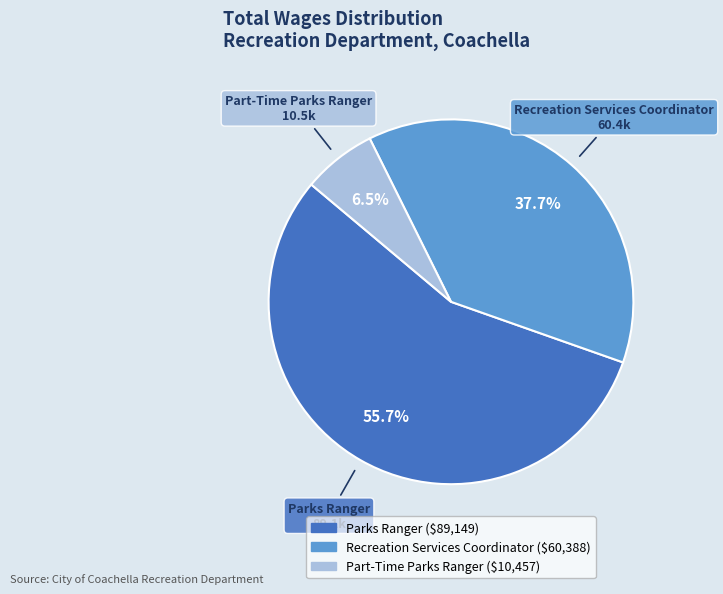

Count the number of slices in the pie.

3